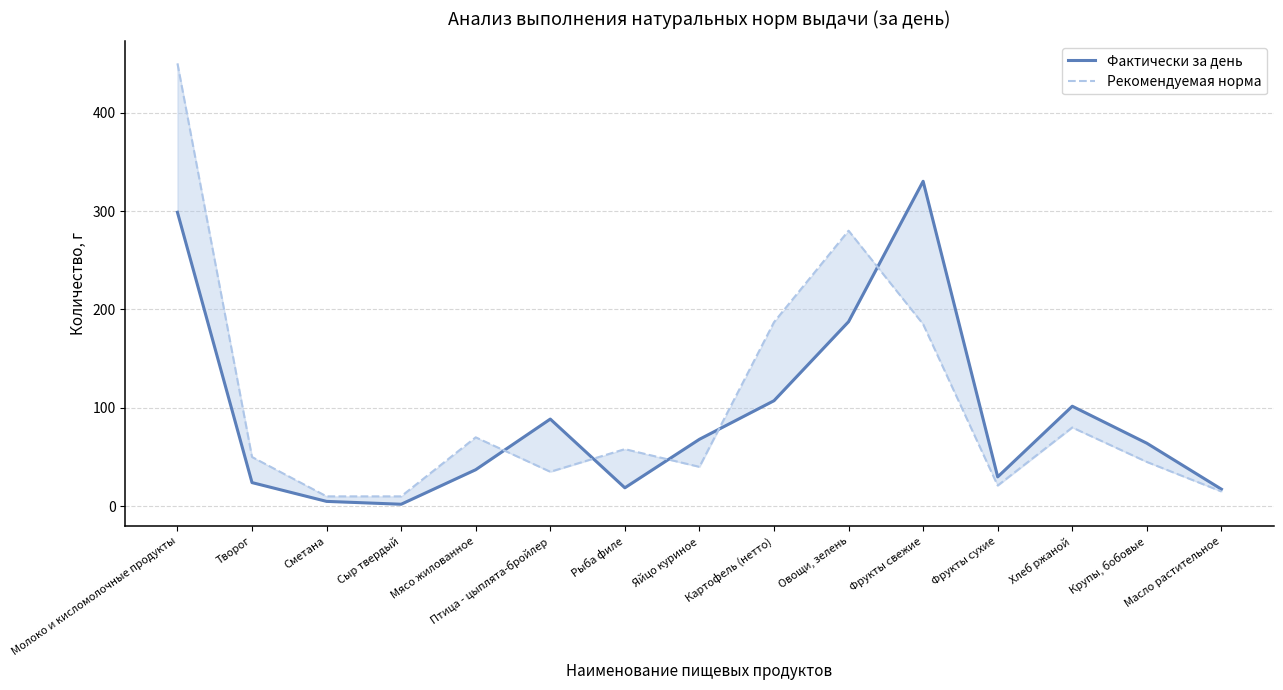

What are all the series names shown in the legend?

Фактически за день, Рекомендуемая норма